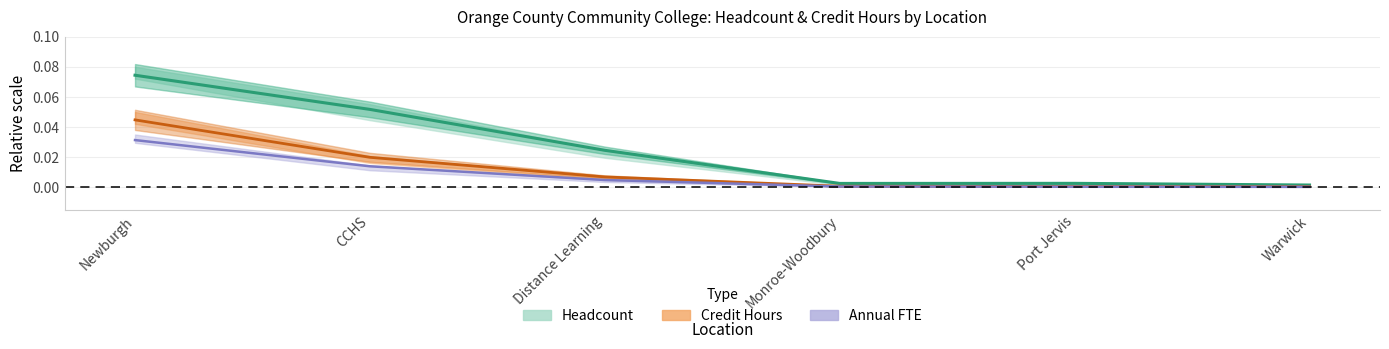

At which category does the chart reach its peak across all series?

Newburgh